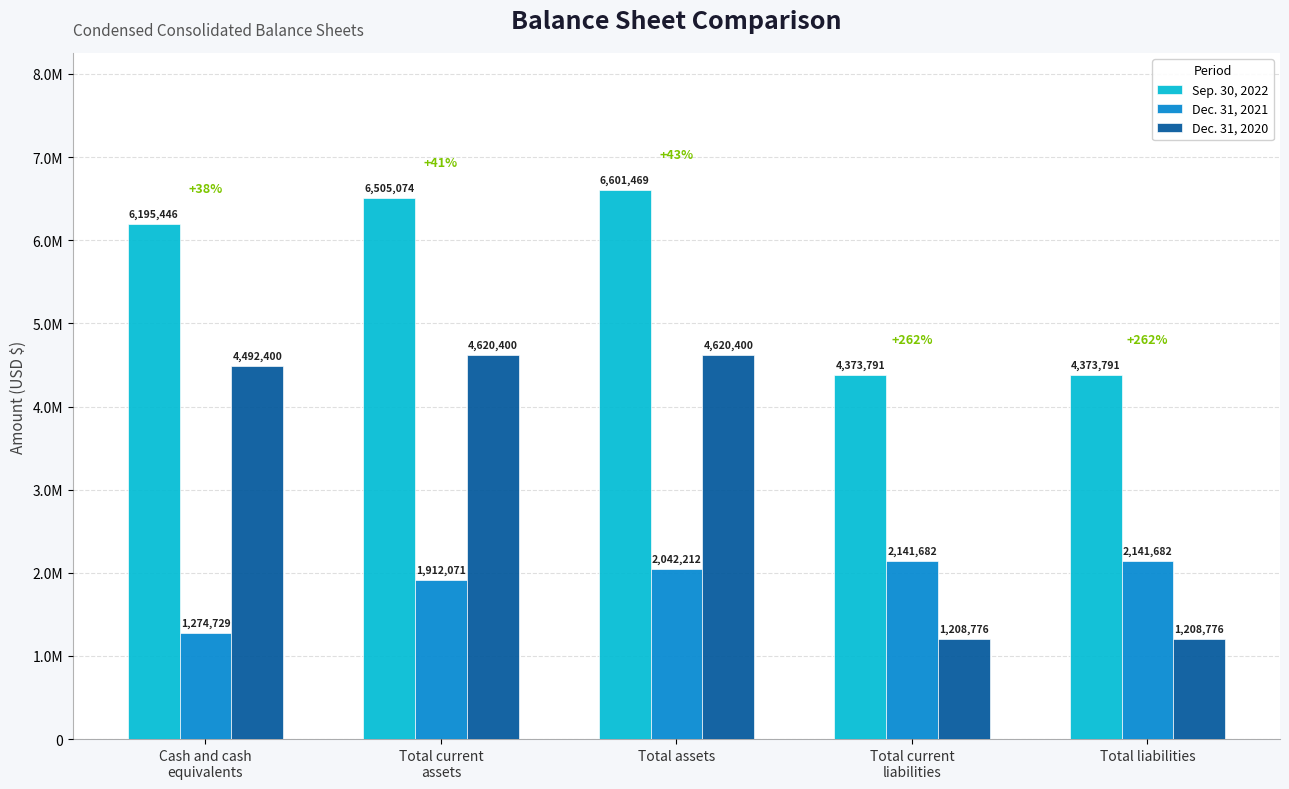

What are all the series names shown in the legend?

Sep. 30, 2022, Dec. 31, 2021, Dec. 31, 2020